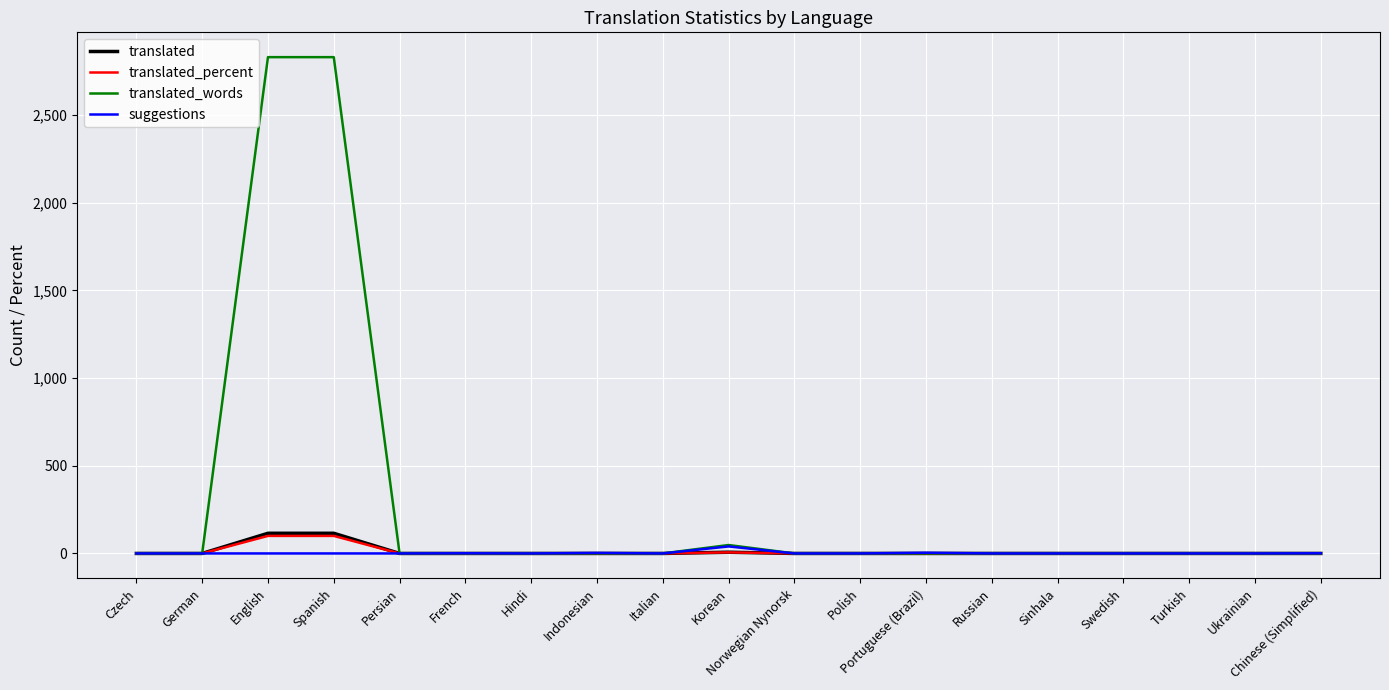

Which series has the largest range (max minus min)?

translated_words